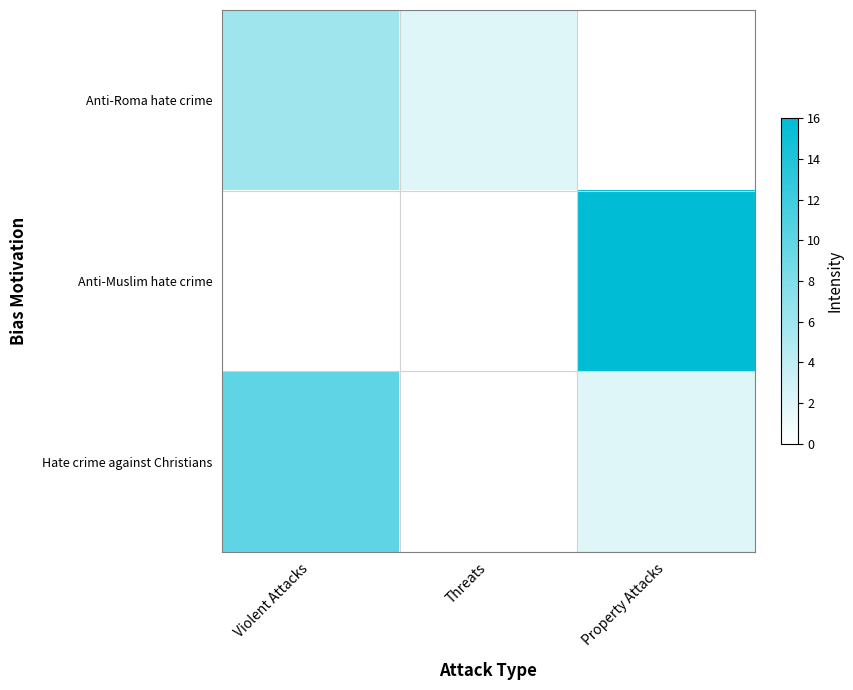

At how many categories does at least one series exceed 6?

2